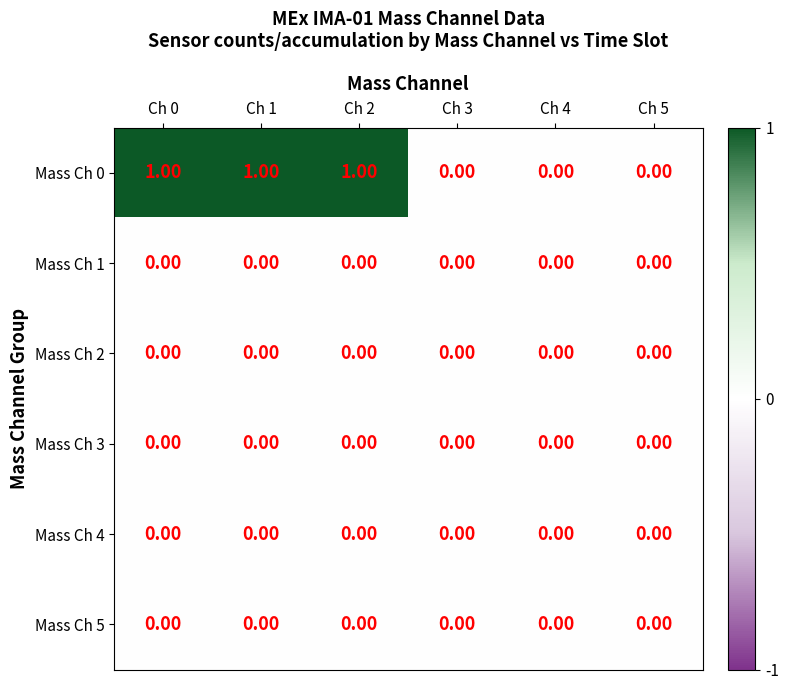

Is the value of Mass Ch 0 at Ch 2 greater than the value of Mass Ch 3 at Ch 3?

Yes